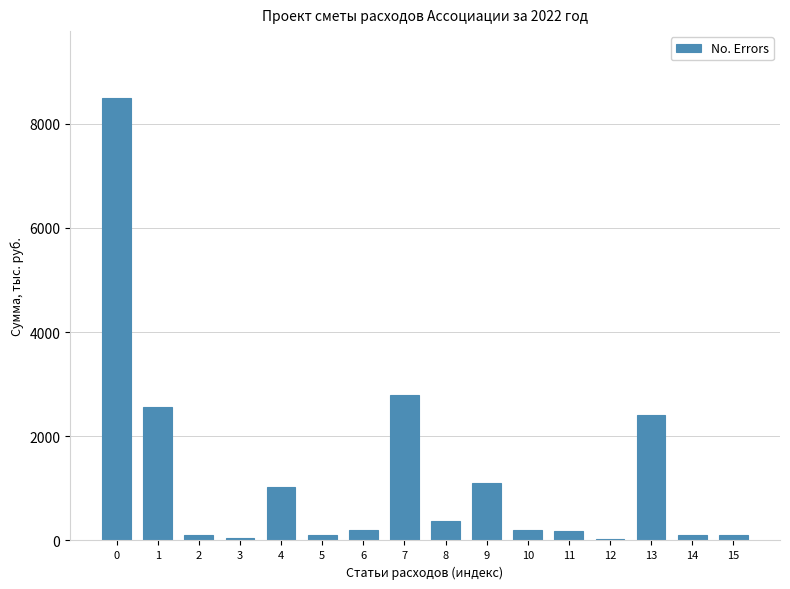

What is the ratio of the value at 9 to the value at 4?

1.1